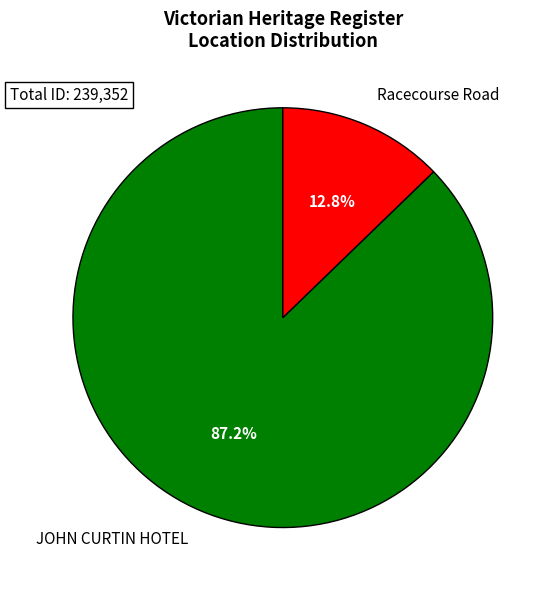

Approximately how many times larger is the value at Racecourse Road compared to JOHN CURTIN HOTEL?

0.1